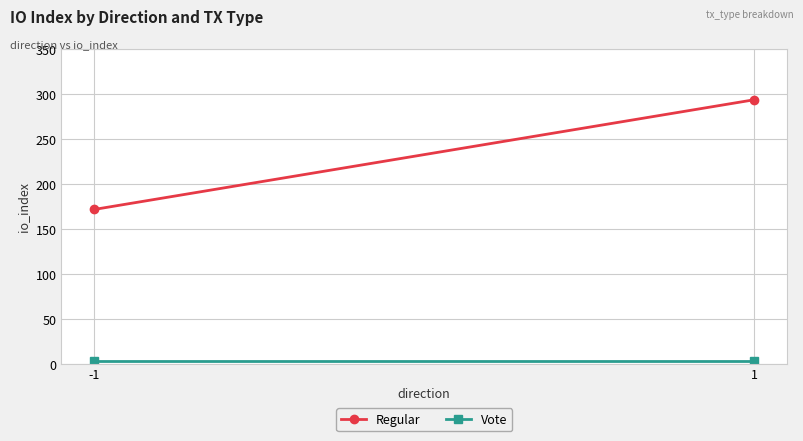

Is it true that Regular equals 244 at -1?

False